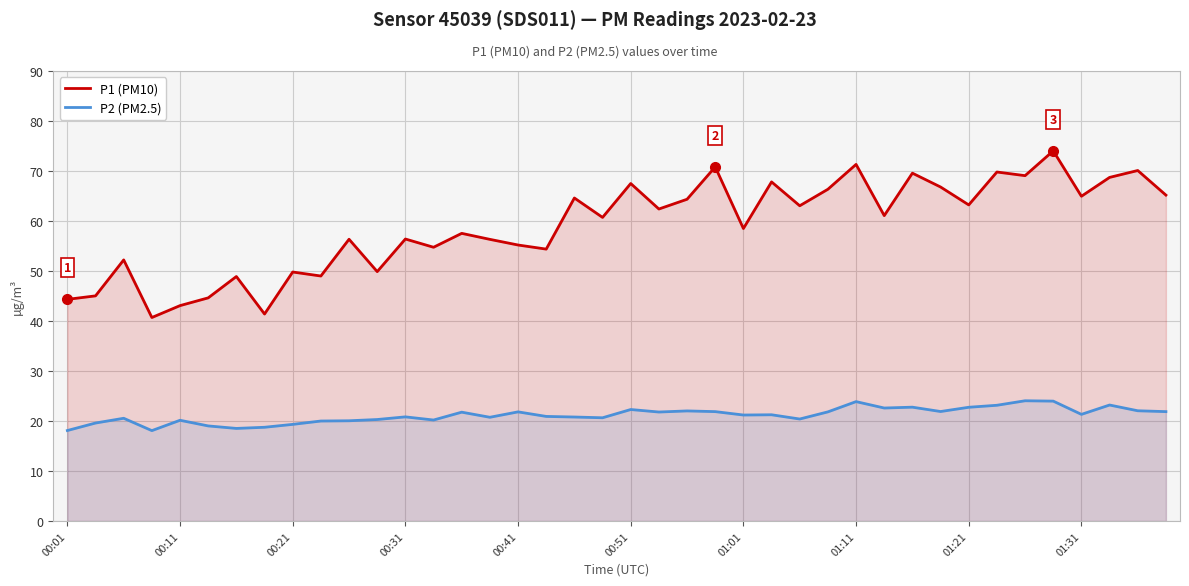

What is the maximum value for P2 (PM2.5)?

24.1